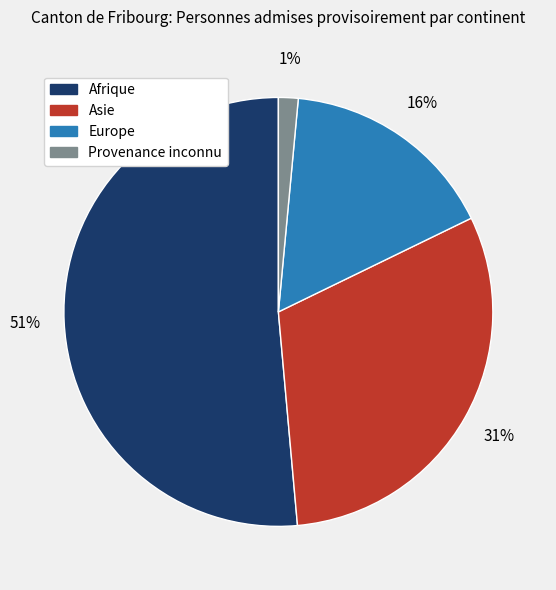

Is there a majority slice in this chart?

Yes